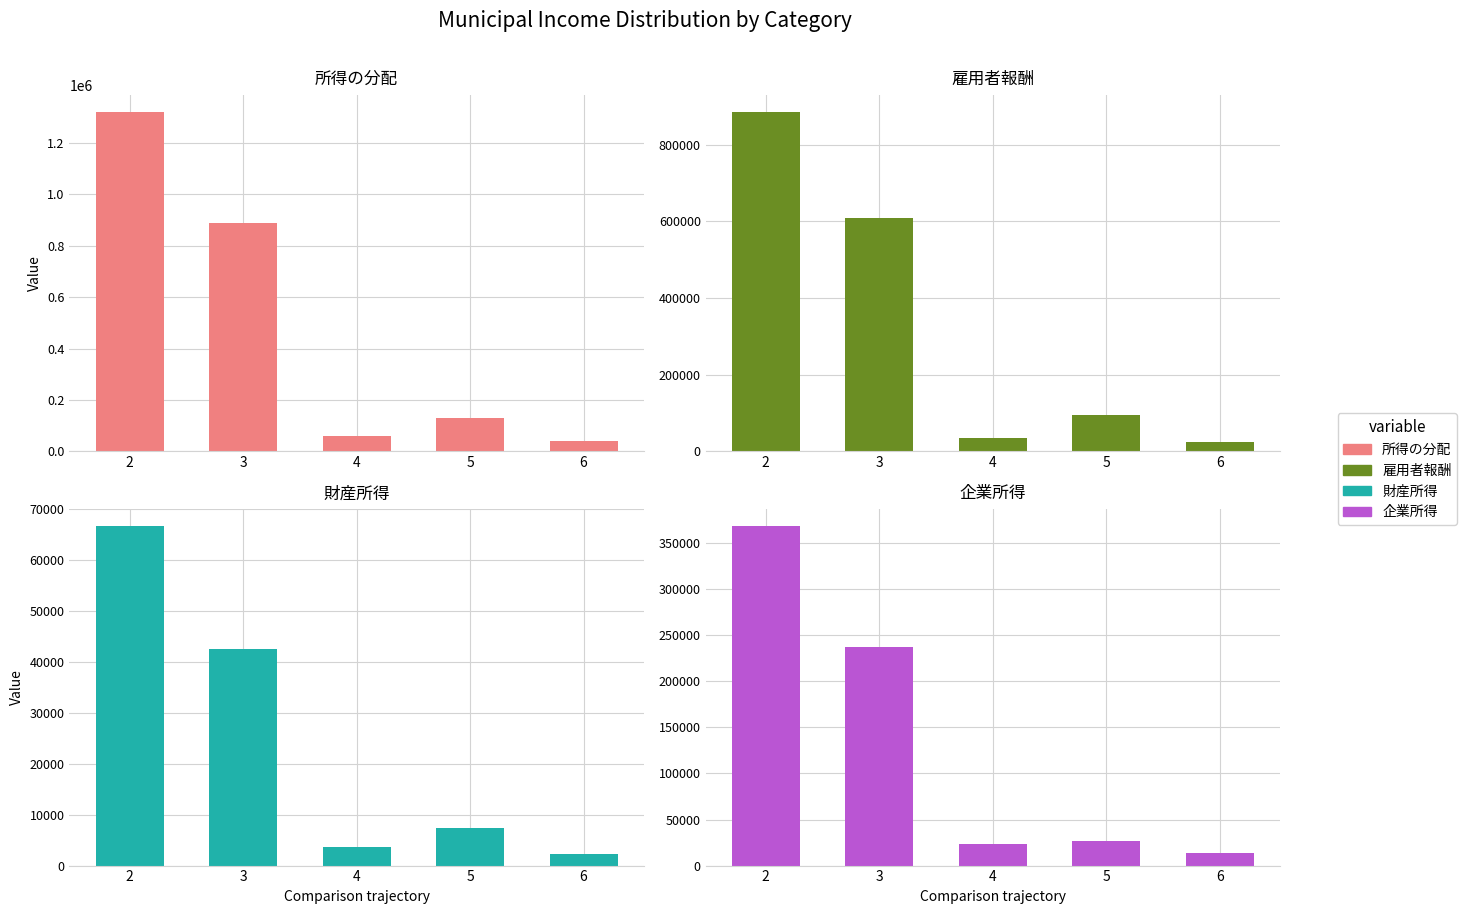

What is the difference between the 所得の分配 values at 5 and 4?

66852